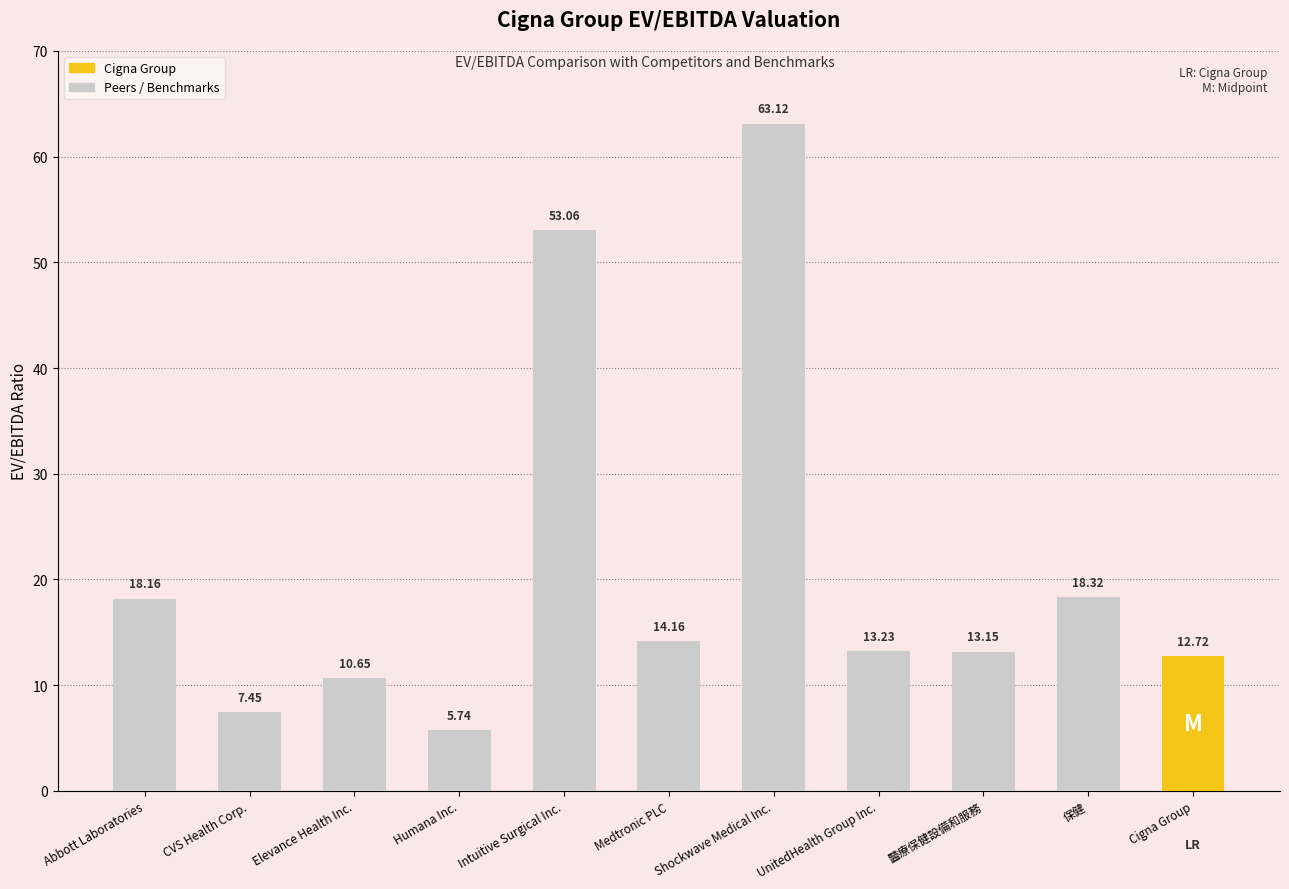

How many data points are less than 13?

4